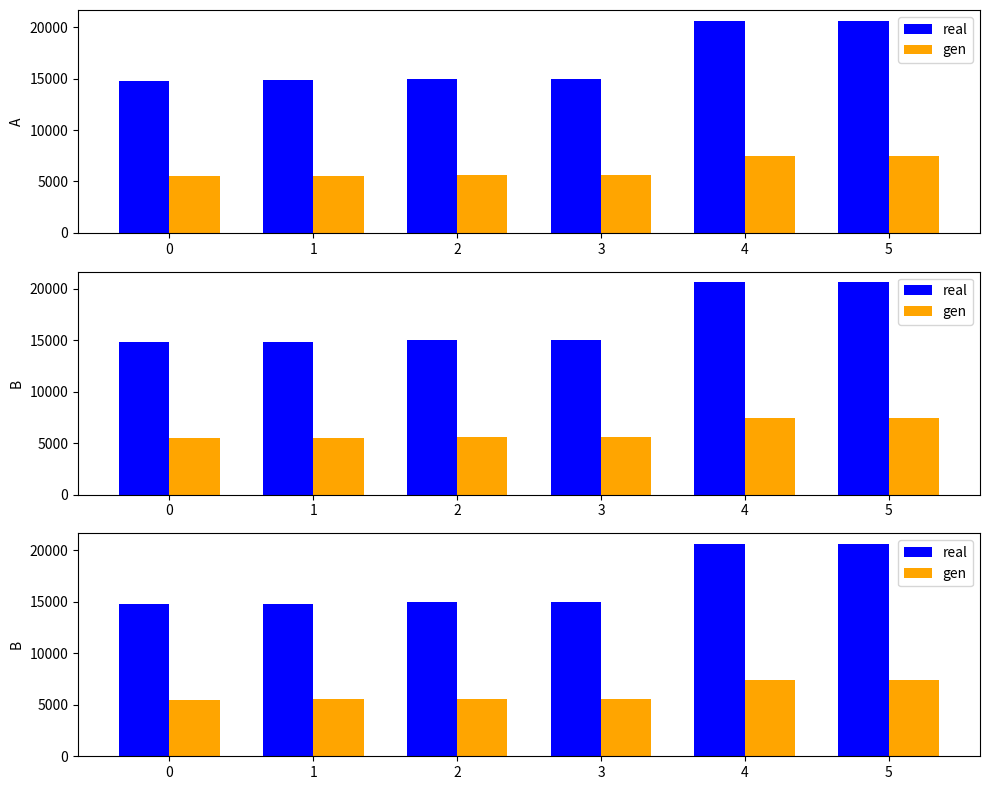

True or false: real has a value of 20640 at 1.

False